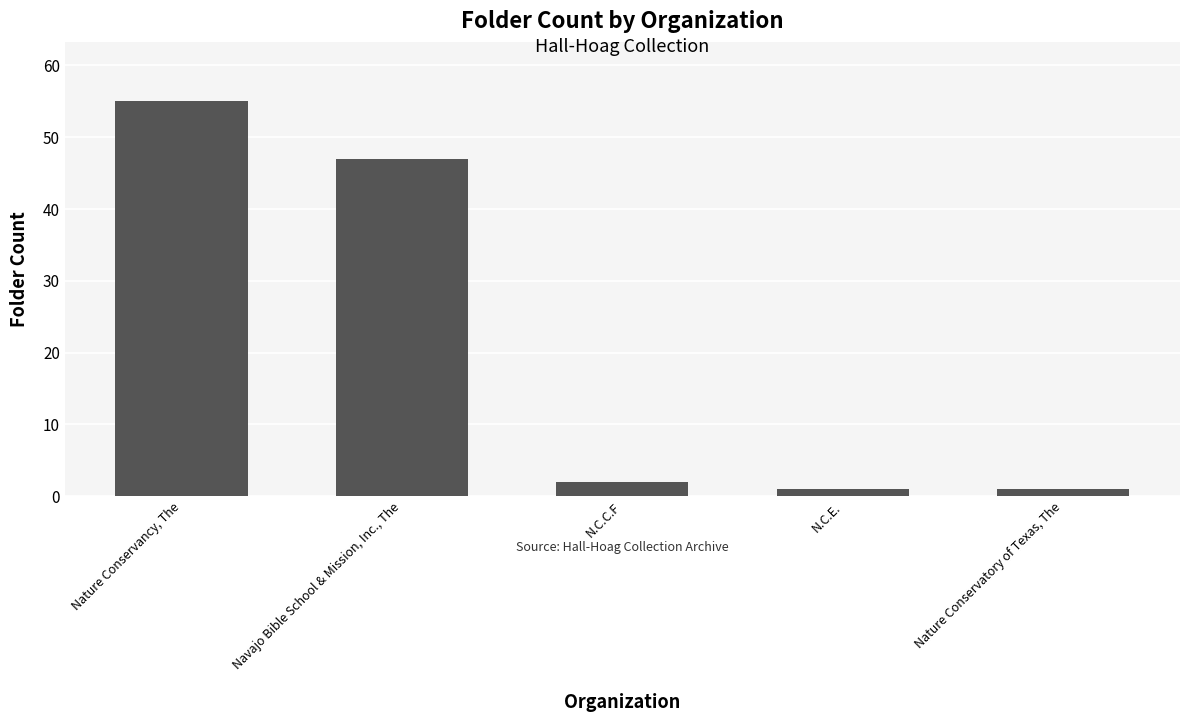

What is the minimum value shown in the chart?

1